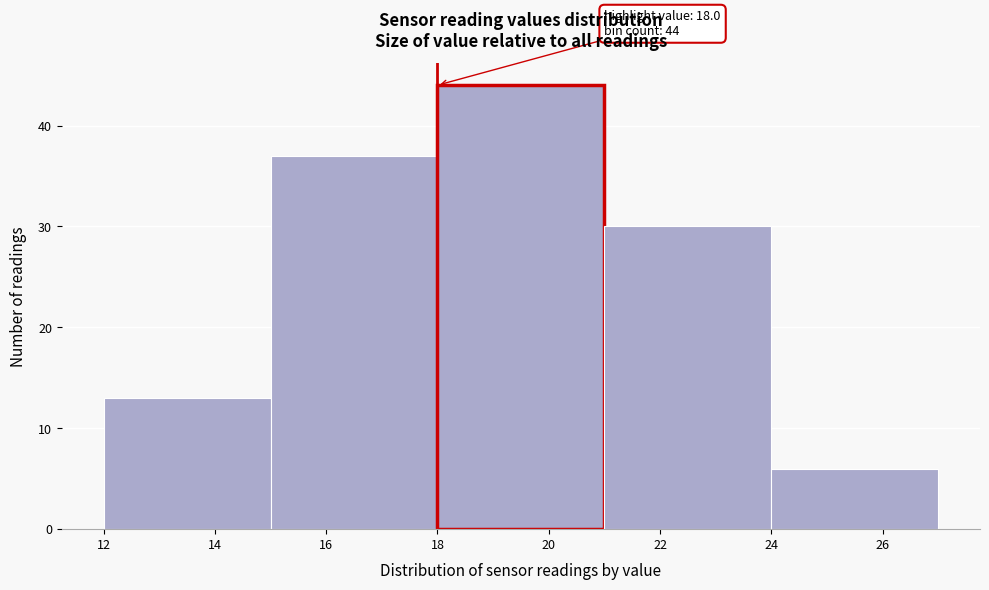

Which range on the x-axis has the tallest bar?

18 to 21